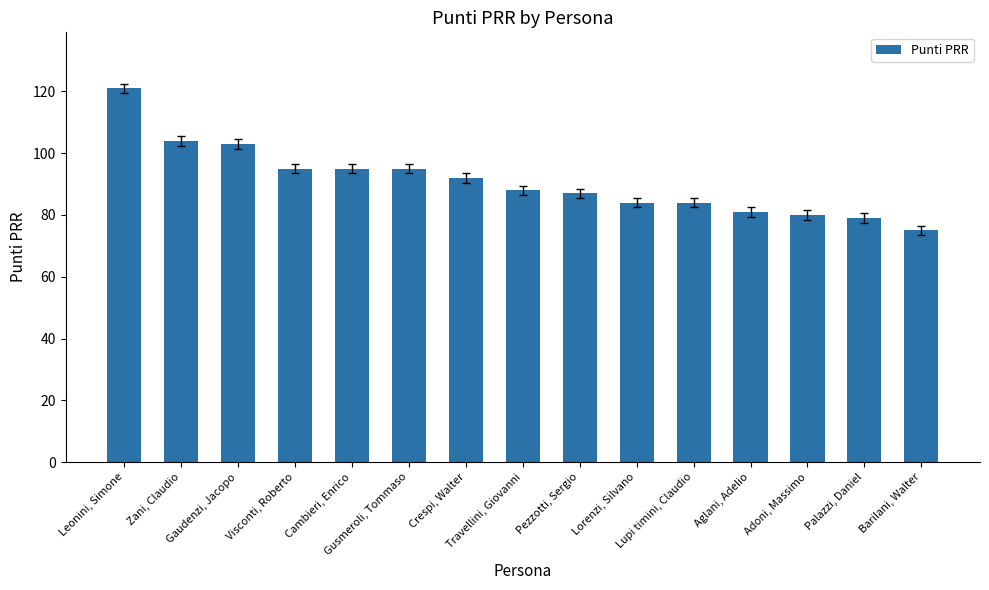

The value at Travellini, Giovanni is 61. True or false?

False